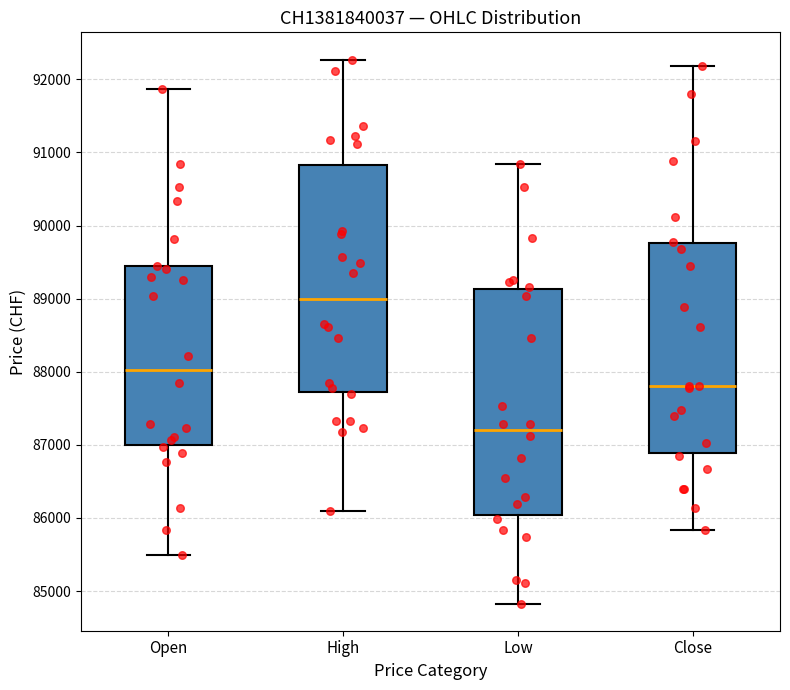

Where does the upper whisker of the box for Close end on the y-axis? The values are not printed on the chart, so give them approximately, as read against the axis.

92200